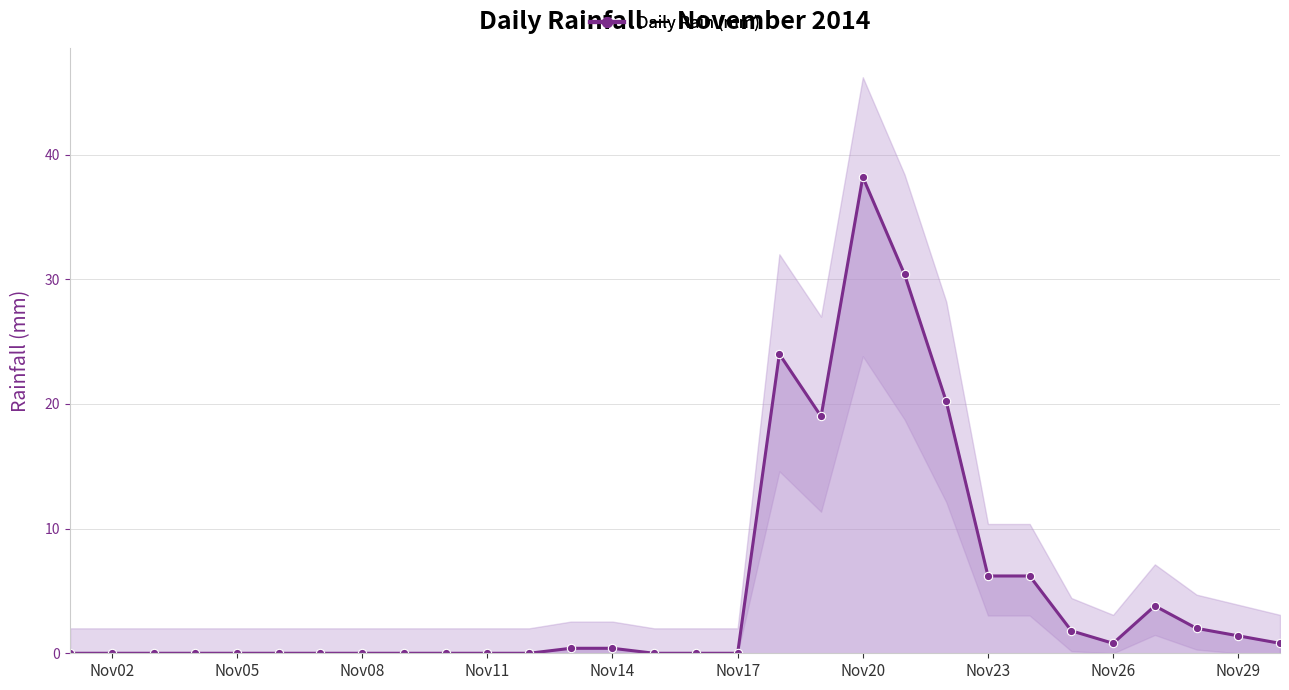

What is the sum of all values?

155.6